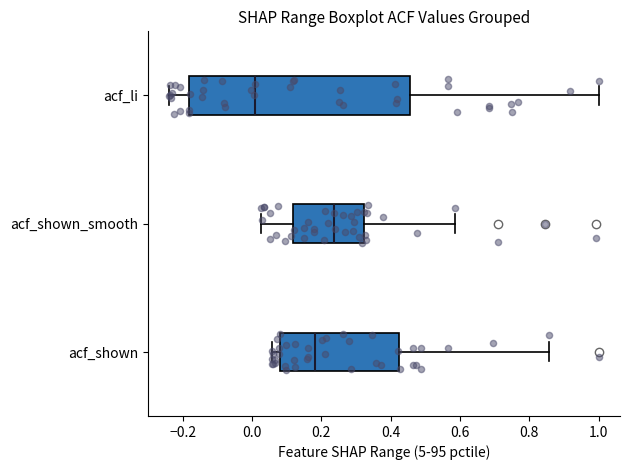

Which box has the furthest to the right median line?

acf_shown_smooth